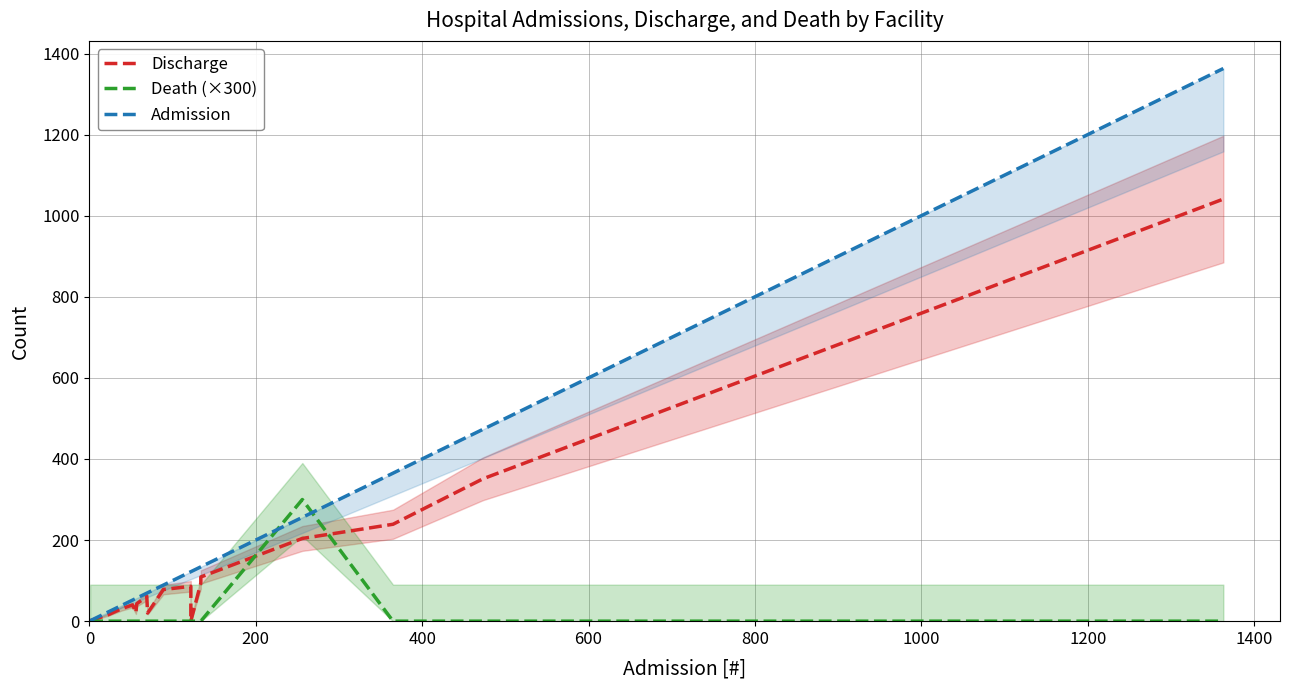

True or false: Admission has more than 0 points higher than both neighbors.

False